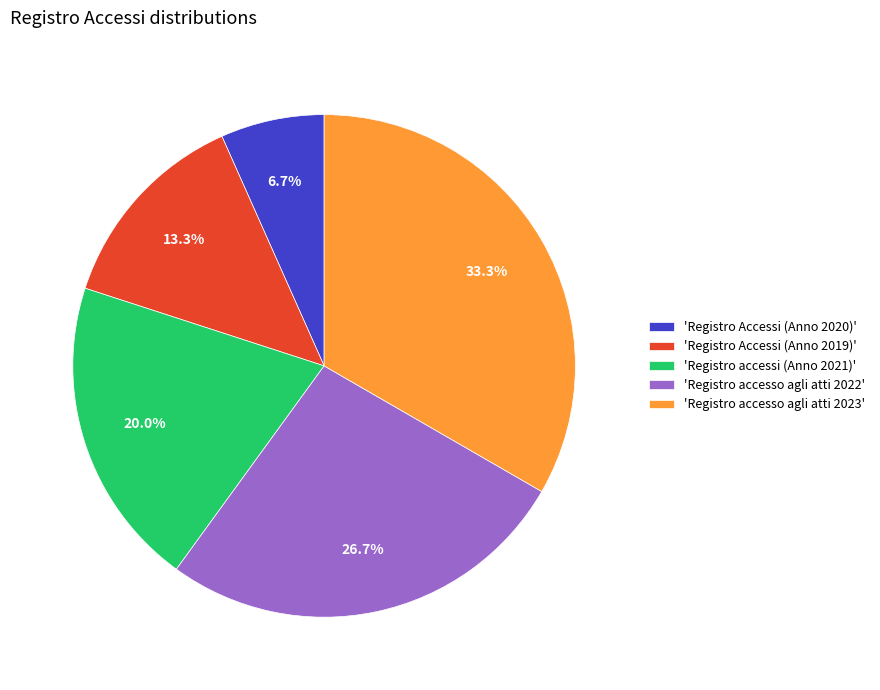

Is there any slice that represents more than half of the pie?

No